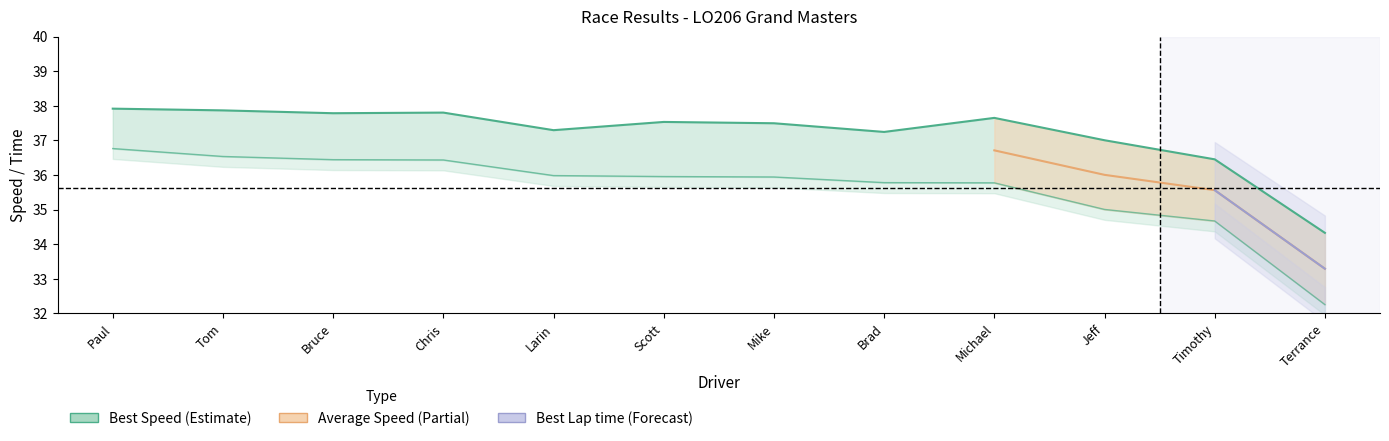

What is the difference between the maximum and minimum values in the Best Speed series?

4.5